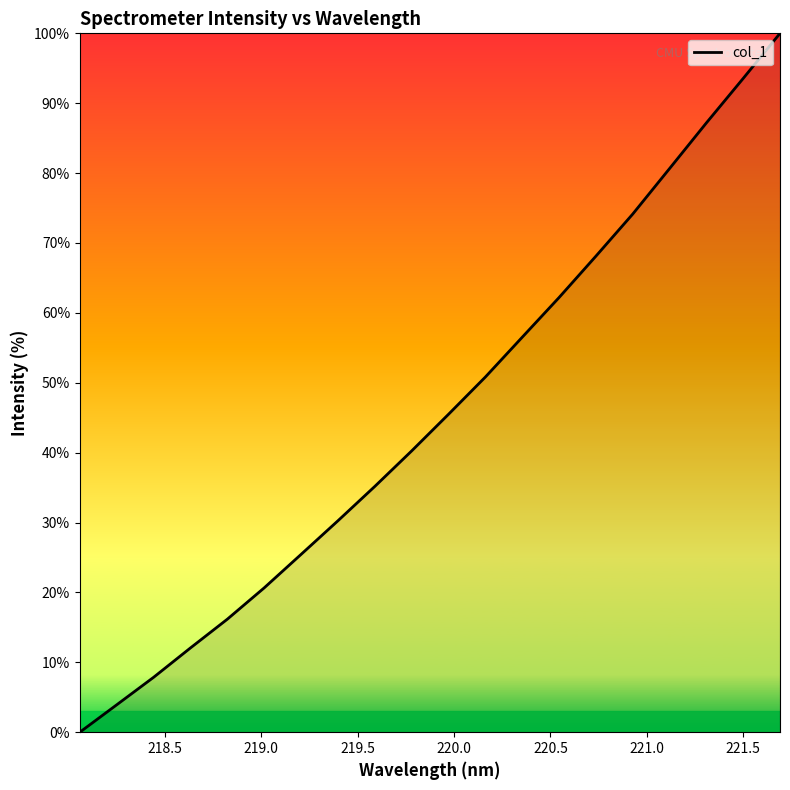

What is the difference between the maximum and minimum values?

100.0